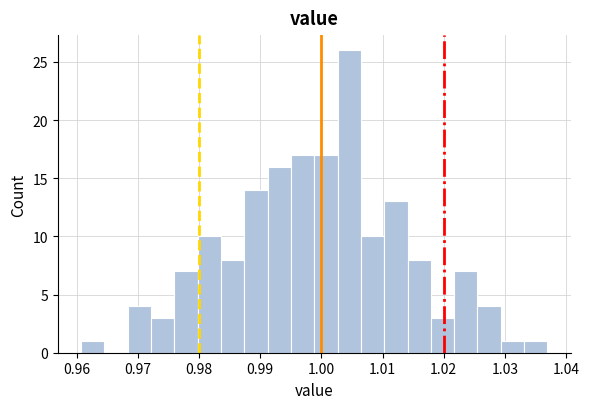

Around what value on the x-axis is the tallest bar? Give the approximate position of its centre, as read against the axis.

1.005